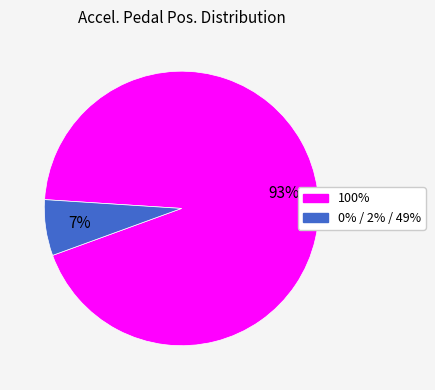

To the nearest percent, what is the average slice percentage?

50%